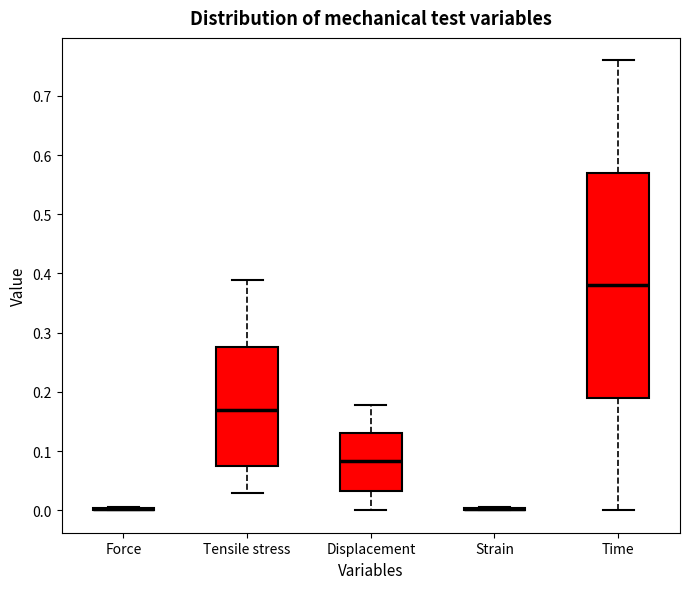

Reading left to right, transcribe this box plot: for each box, give where its median line is, the range the box spans, and where its two whiskers end, as read against the y-axis. The values are not printed on the chart, so give them approximately, as read against the axis.

Force: box collapsed to a line at 0.00, whiskers 0.00 to 0.01
Tensile stress: median 0.17, box 0.07 to 0.28, whiskers 0.03 to 0.39
Displacement: median 0.08, box 0.03 to 0.13, whiskers 0.00 to 0.18
Strain: box collapsed to a line at 0.00, whiskers 0.00 to 0.01
Time: median 0.38, box 0.19 to 0.57, whiskers 0.00 to 0.76